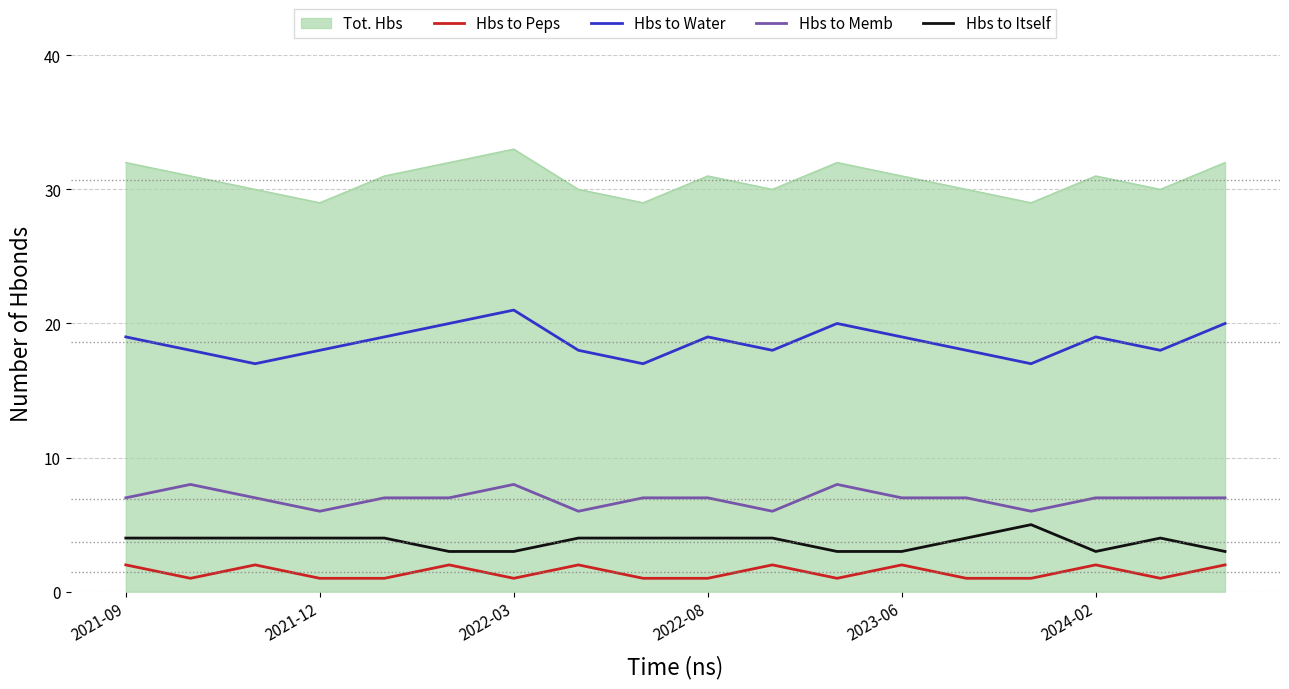

What is the greatest value displayed?

33